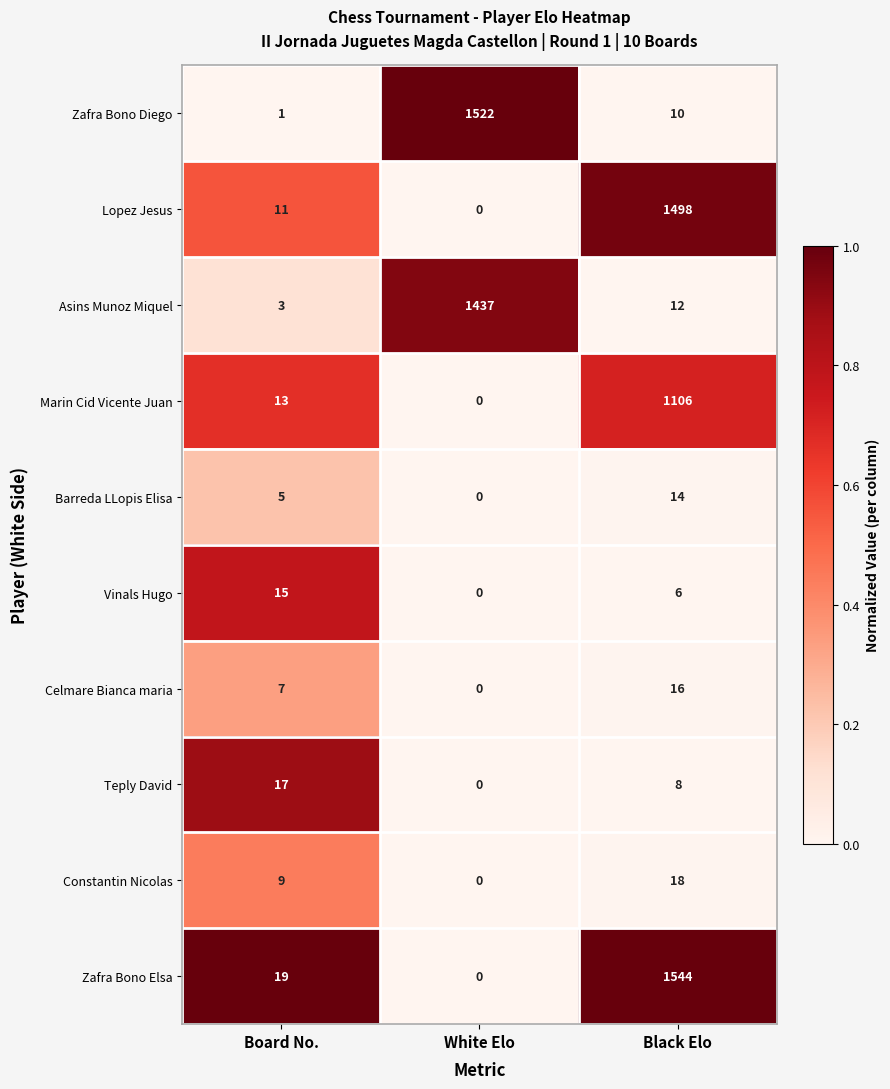

What is the average value of the Vinals Hugo series?

7